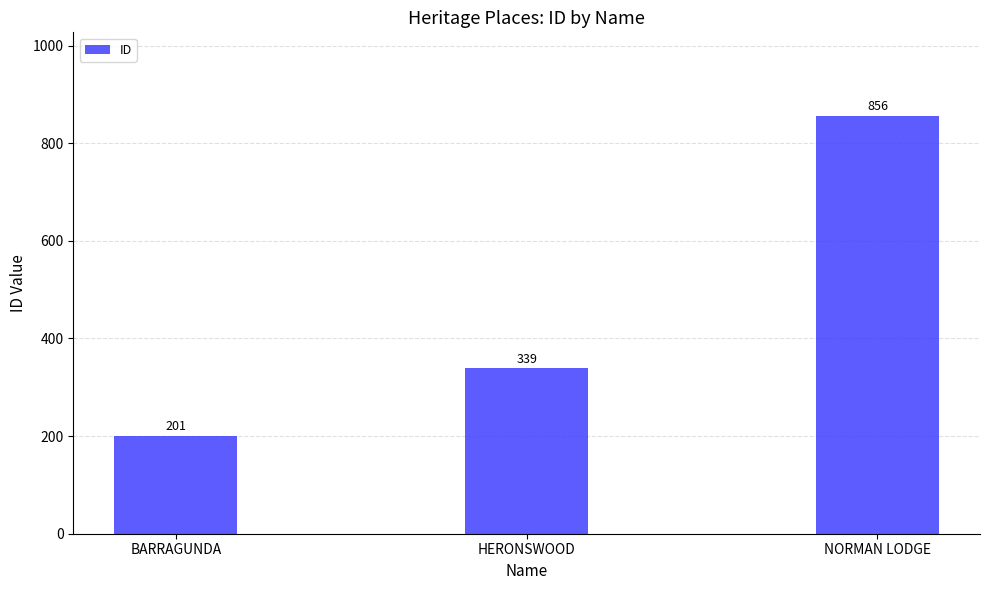

What is the maximum value shown in the chart?

856